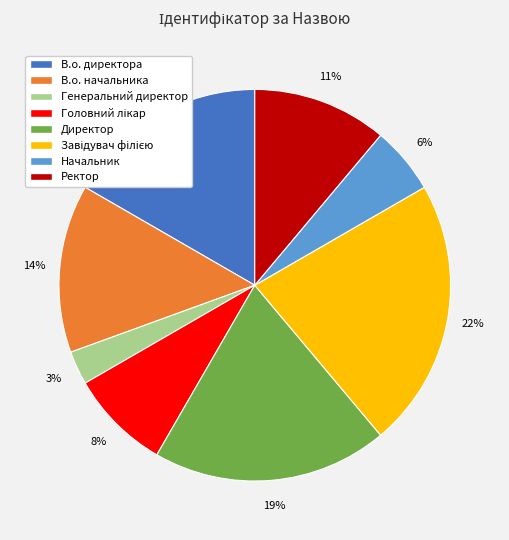

Which has a higher value, Директор or В.о. директора?

Директор